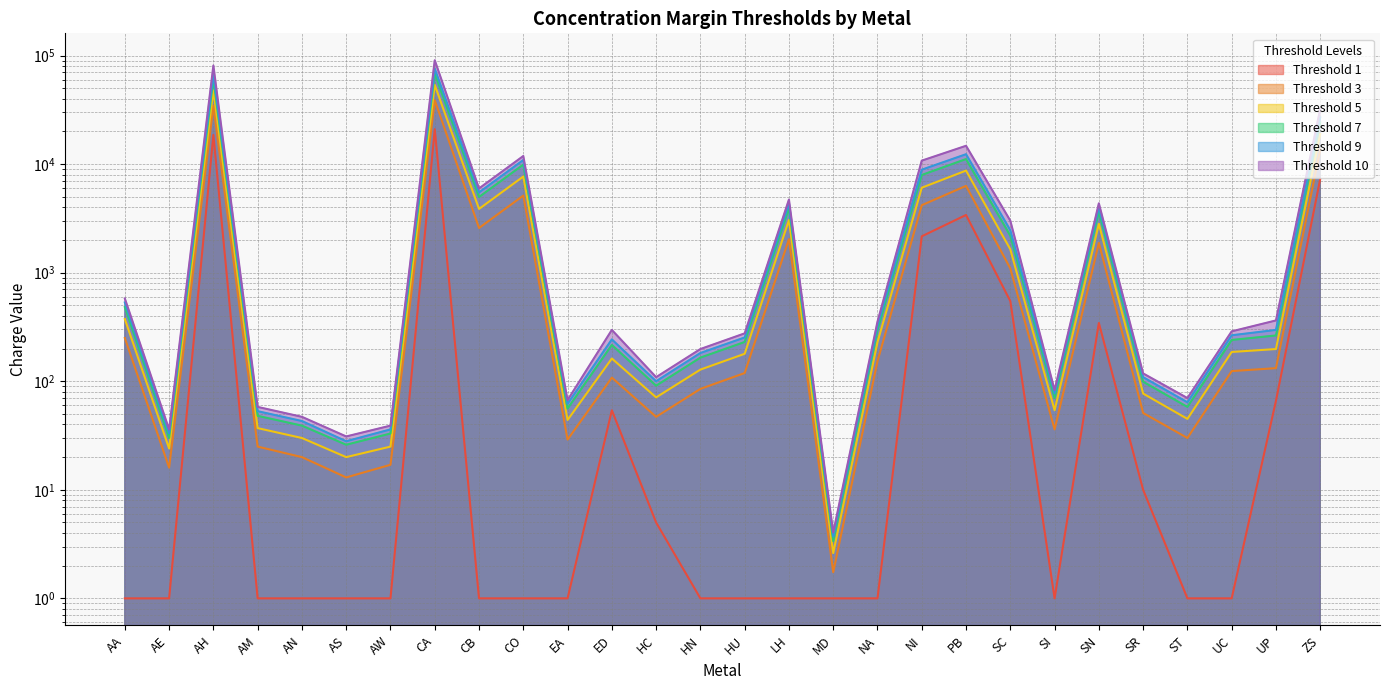

Where is the first local maximum for Threshold 1?

AH